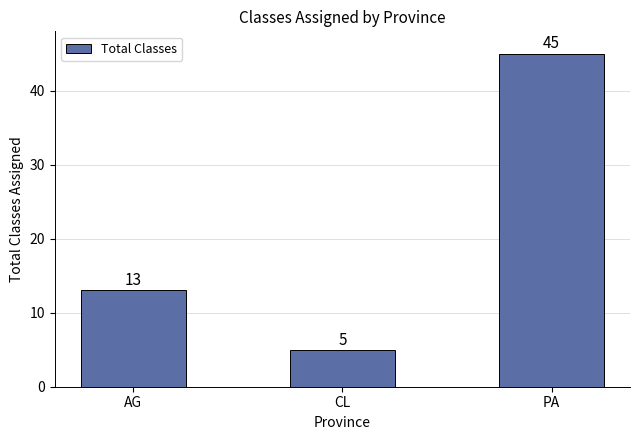

Rank the categories by value from highest to lowest.

PA, AG, CL